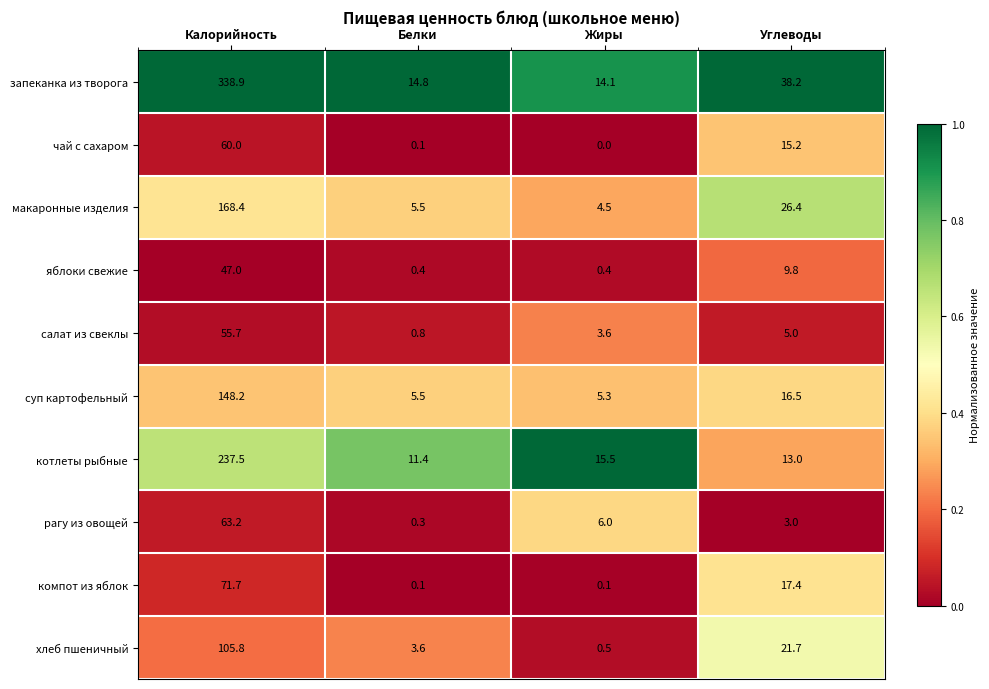

What is the difference between the highest and lowest values at Белки?

14.7